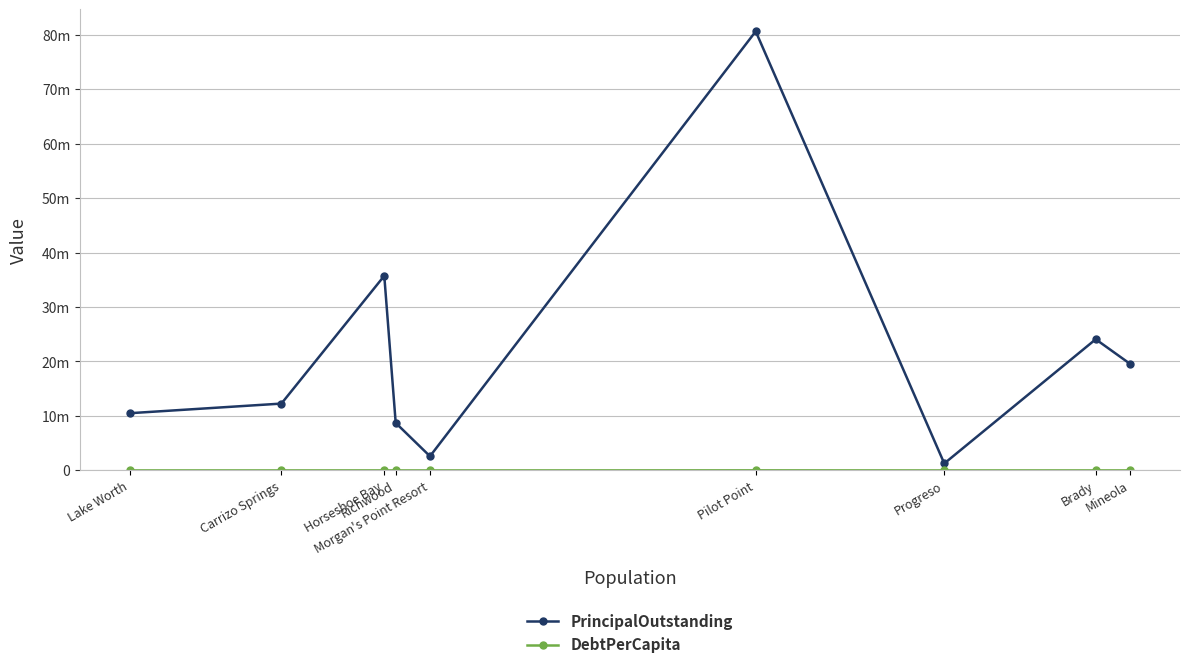

Reading right to left, list all the values displayed in this chart.

PrincipalOutstanding: Lake Worth=10505000.0	Carrizo Springs=12268000.0	Horseshoe Bay=35725000.0	Richwood=8720000.0	Morgan's Point Resort=2600902.5	Pilot Point=80590000.0	Progreso=1276000.0	Brady=24075000.0	Mineola=19572000.0
DebtPerCapita: Lake Worth=2250.9	Carrizo Springs=2599.2	Horseshoe Bay=7511.6	Richwood=1831.9	Morgan's Point Resort=545.0	Pilot Point=16494.1	Progreso=257.7	Brady=4810.2	Mineola=3901.1